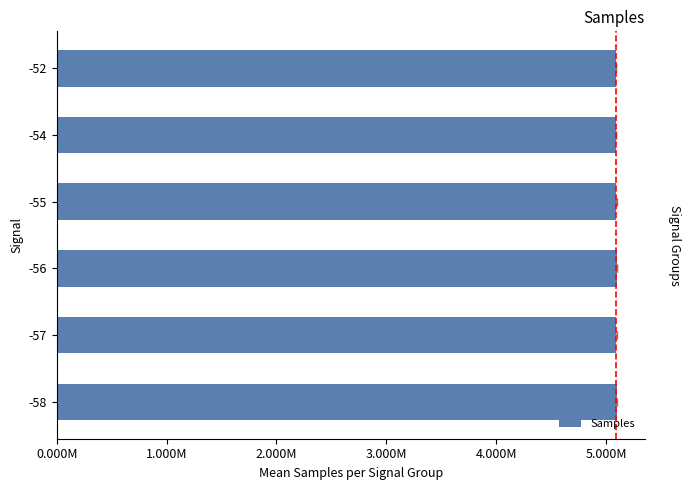

How many data points are less than 5091837?

3